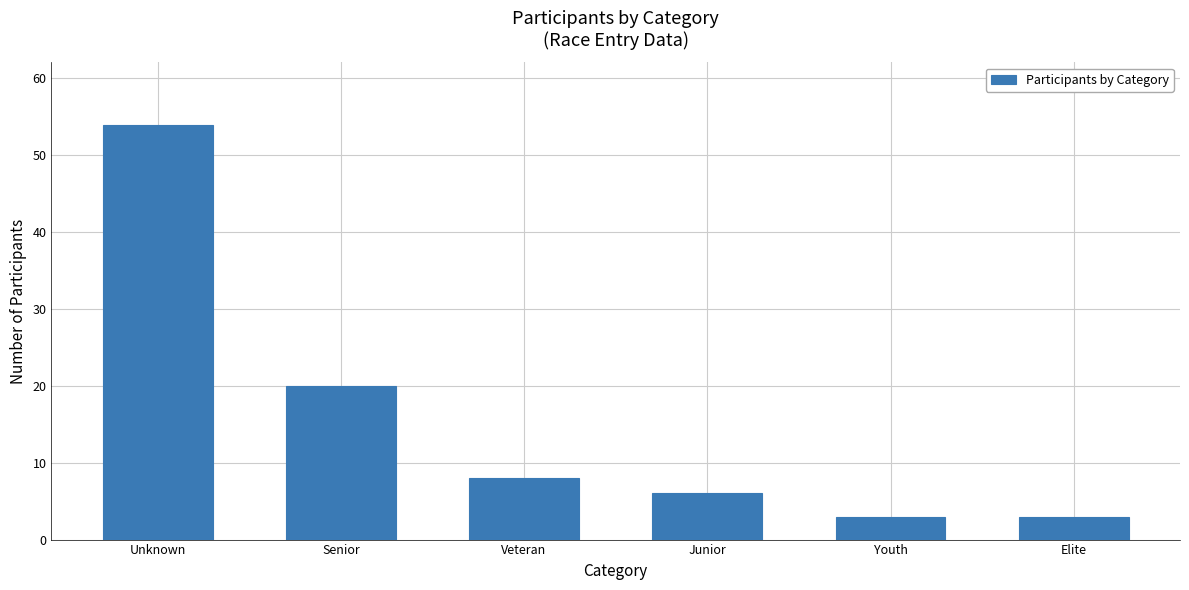

Reading left to right, list all the values displayed in this chart.

54	20	8	6	3	3